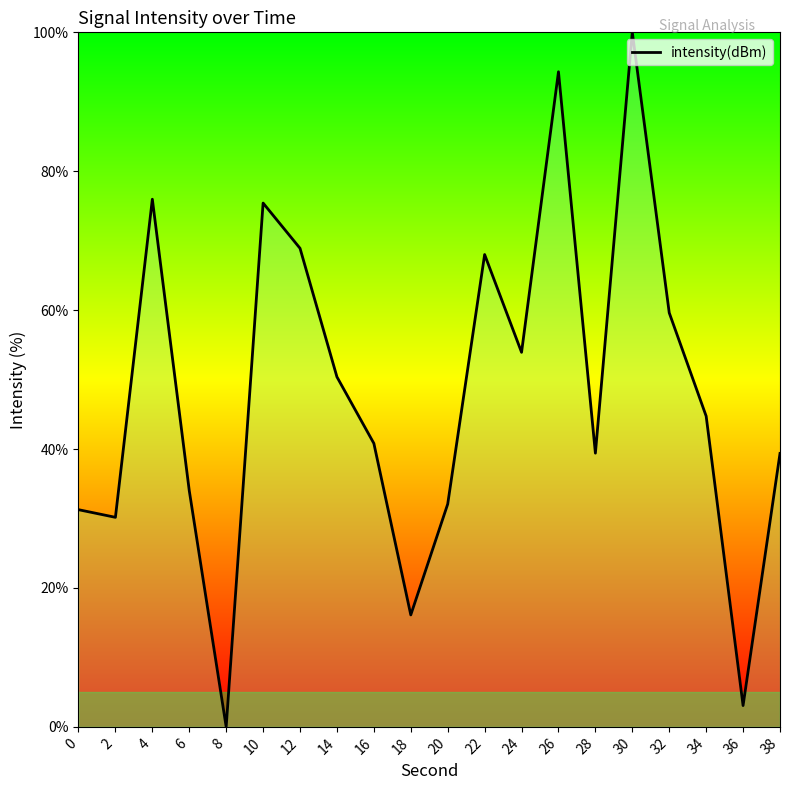

Is it true that the value at 6 is 34.0?

True